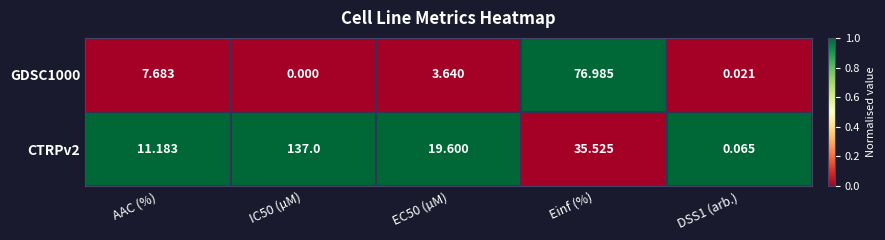

Where is GDSC1000 nearest to the value 38?

AAC (%)